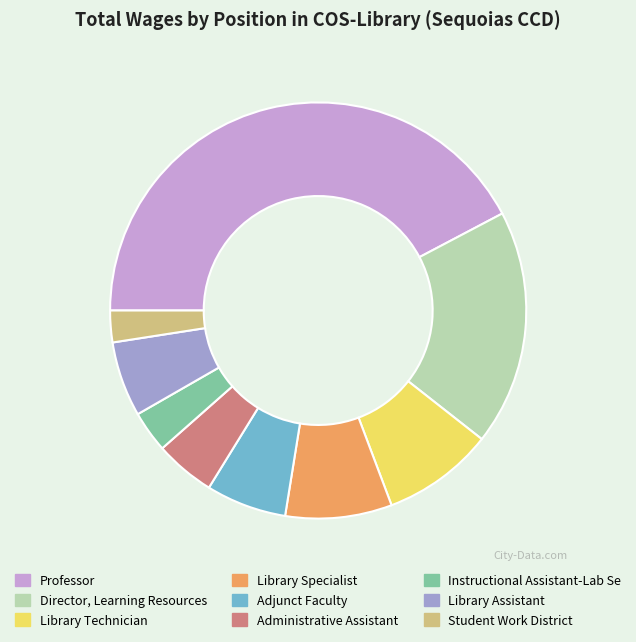

Do Instructional Assistant-Lab Se and Professor together represent more than half of the pie?

No